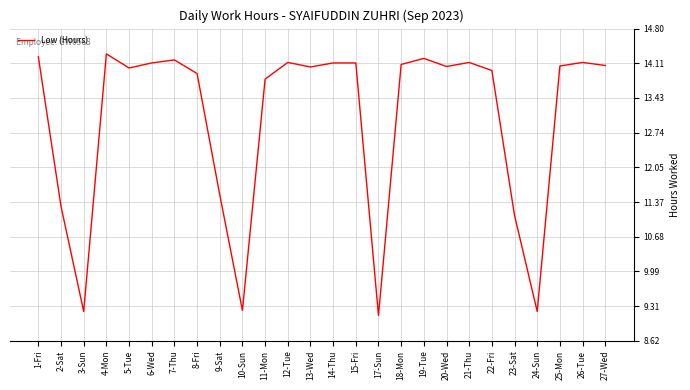

What is the change in value from 13-Wed to 23-Sat?

-2.9